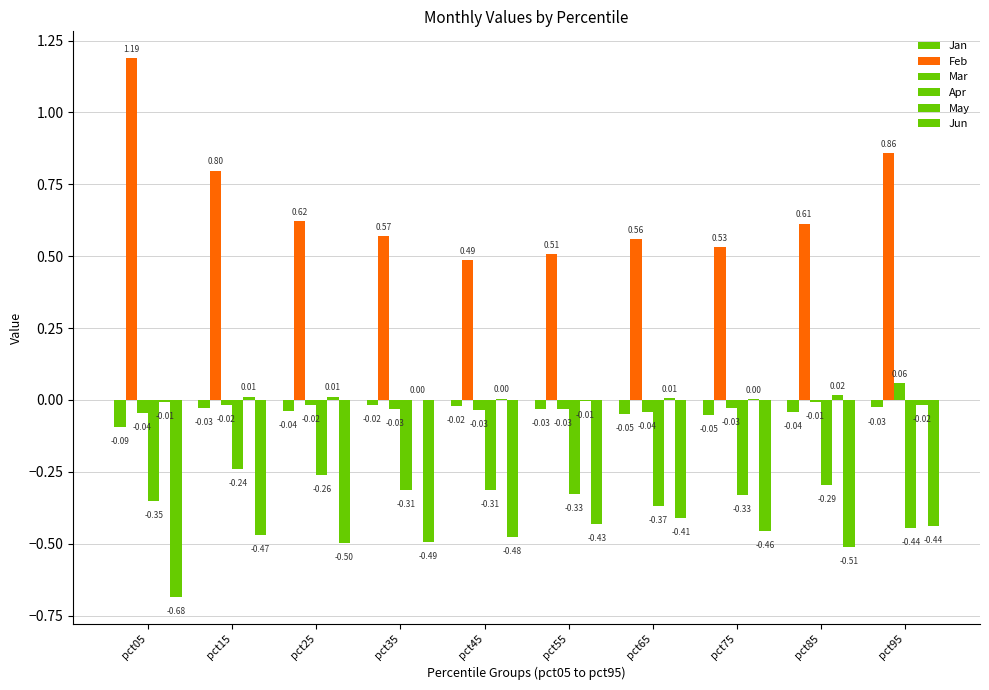

How many positive values does the Mar series have?

1